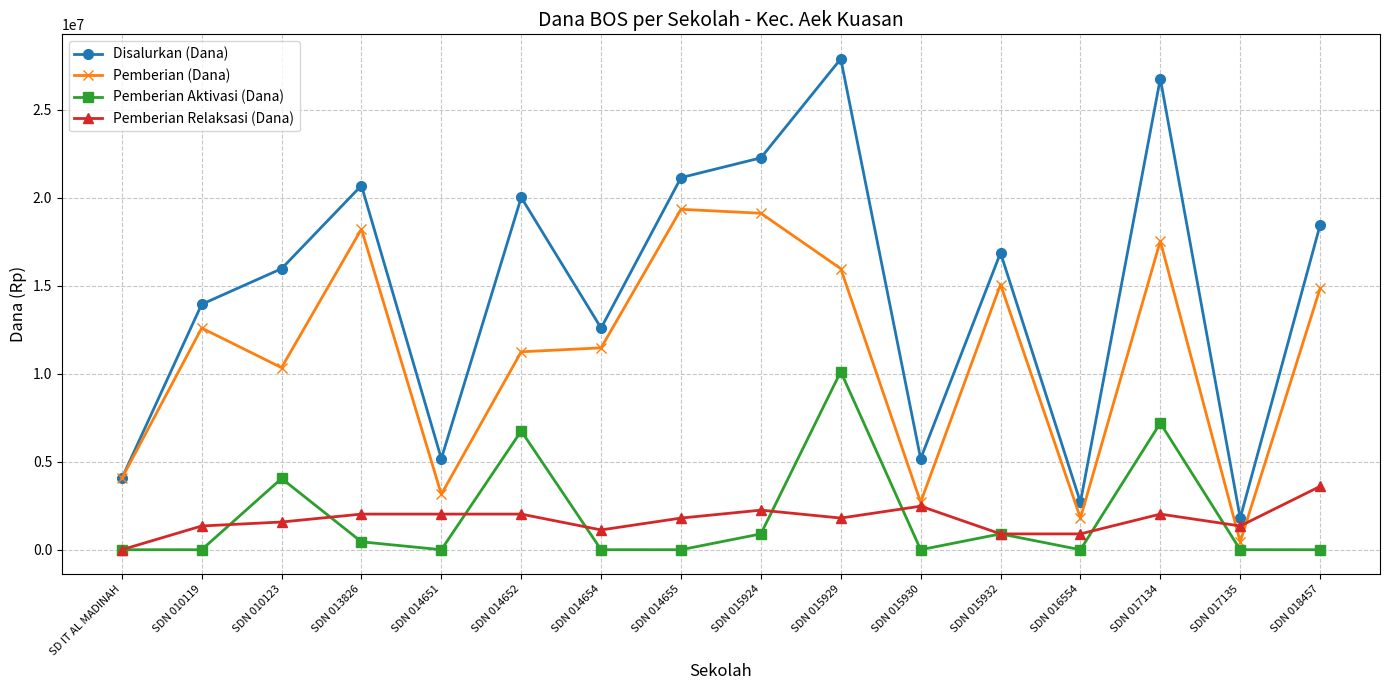

The value of Disalurkan (Dana) at SDN 014652 is 11220588. True or false?

False